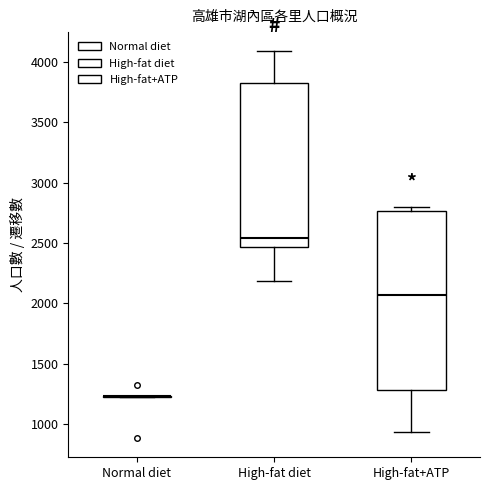

Comparing the boxes themselves (not the whiskers), which one is the tallest?

High-fat+ATP